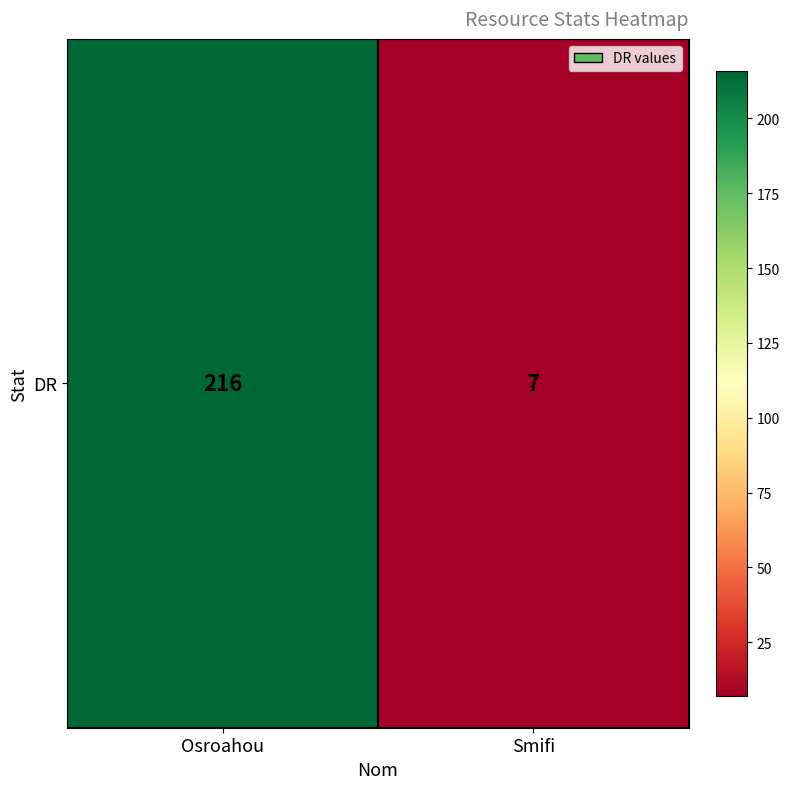

What is the change in value from Osroahou to Smifi?

-209